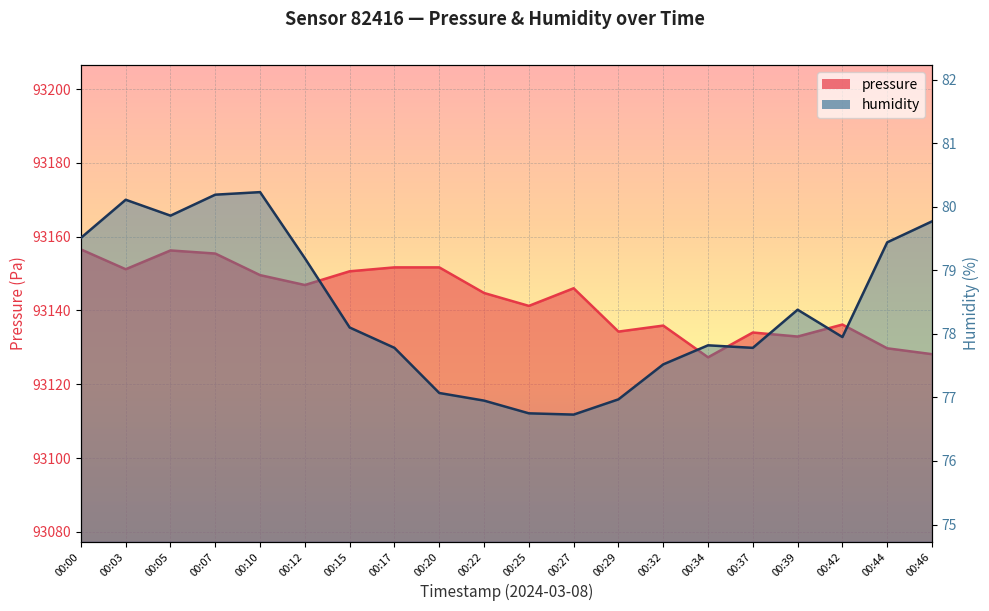

Reading right to left, transcribe all the data shown in this chart.

pressure: 00:46=93128.2	00:44=93129.8	00:42=93136.2	00:39=93132.9	00:37=93134.0	00:34=93127.3	00:32=93135.9	00:29=93134.3	00:27=93146.0	00:25=93141.2	00:22=93144.8	00:20=93151.7	00:17=93151.7	00:15=93150.6	00:12=93146.9	00:10=93149.6	00:07=93155.4	00:05=93156.3	00:03=93151.2	00:00=93156.6
humidity: 00:46=79.8	00:44=79.4	00:42=78.0	00:39=78.4	00:37=77.8	00:34=77.8	00:32=77.5	00:29=77.0	00:27=76.7	00:25=76.8	00:22=77.0	00:20=77.1	00:17=77.8	00:15=78.1	00:12=79.2	00:10=80.2	00:07=80.2	00:05=79.9	00:03=80.1	00:00=79.5